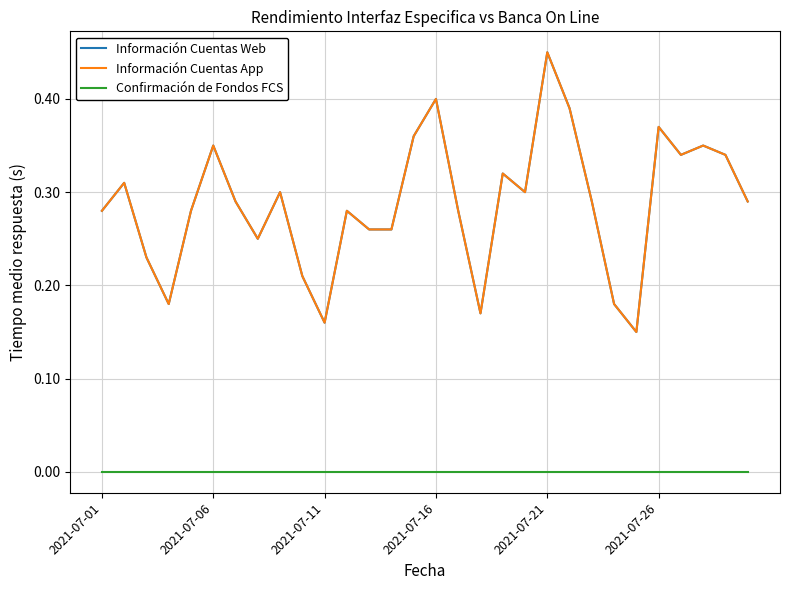

True or false: Información Cuentas App and Información Cuentas Web cross at least once.

False